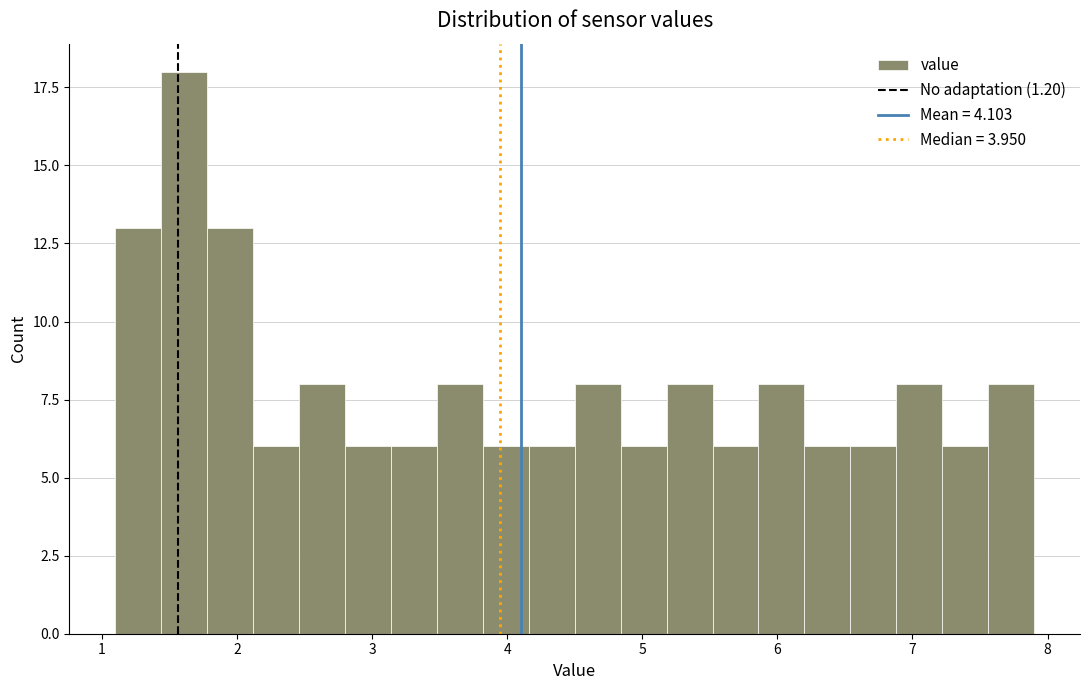

Around what value on the x-axis is the tallest bar? Give the approximate position of its centre, as read against the axis.

1.6